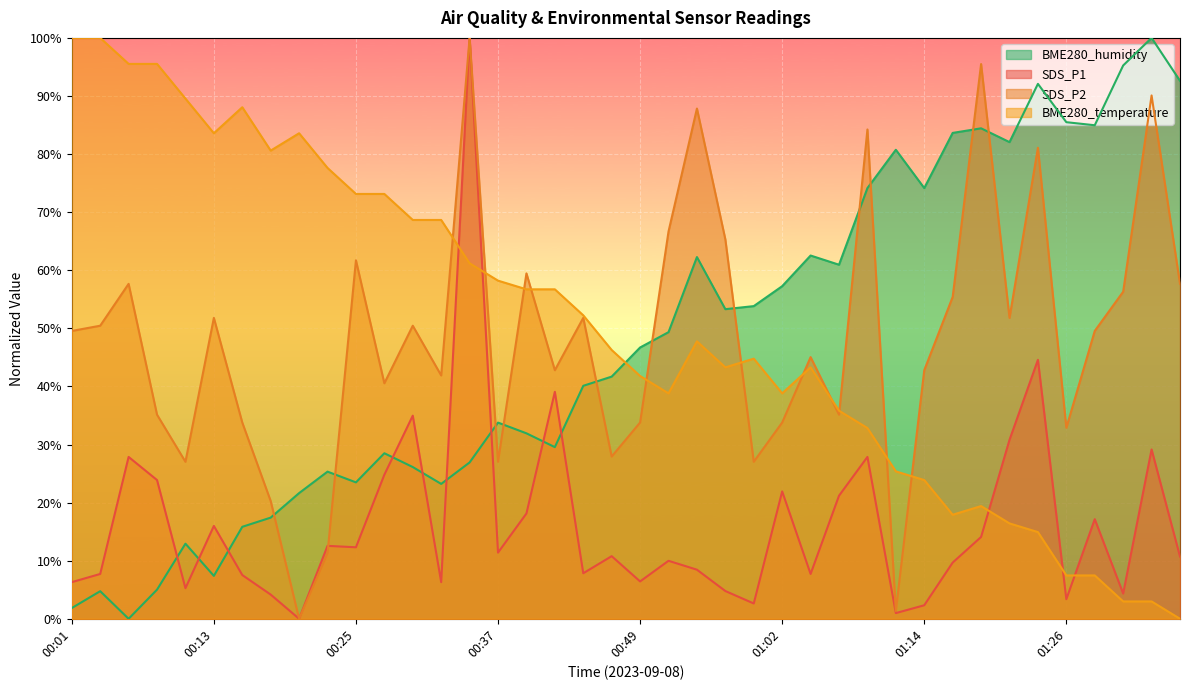

True or false: SDS_P2 and BME280_humidity intersect in this chart.

True